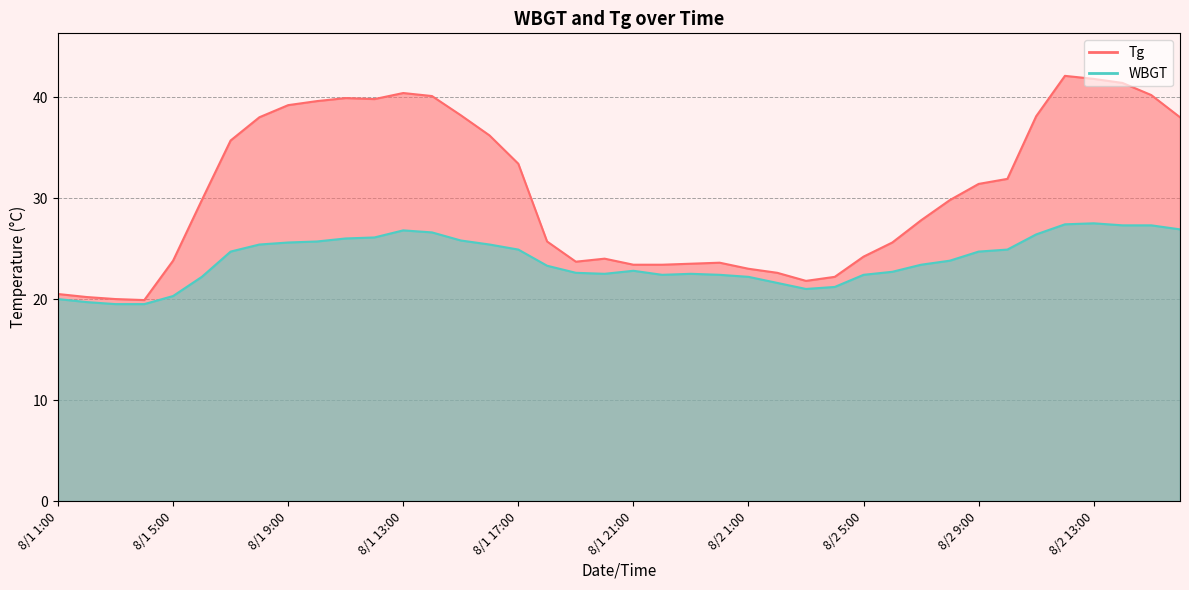

What is the difference between the maximum and second lowest values in the Tg series?

22.1